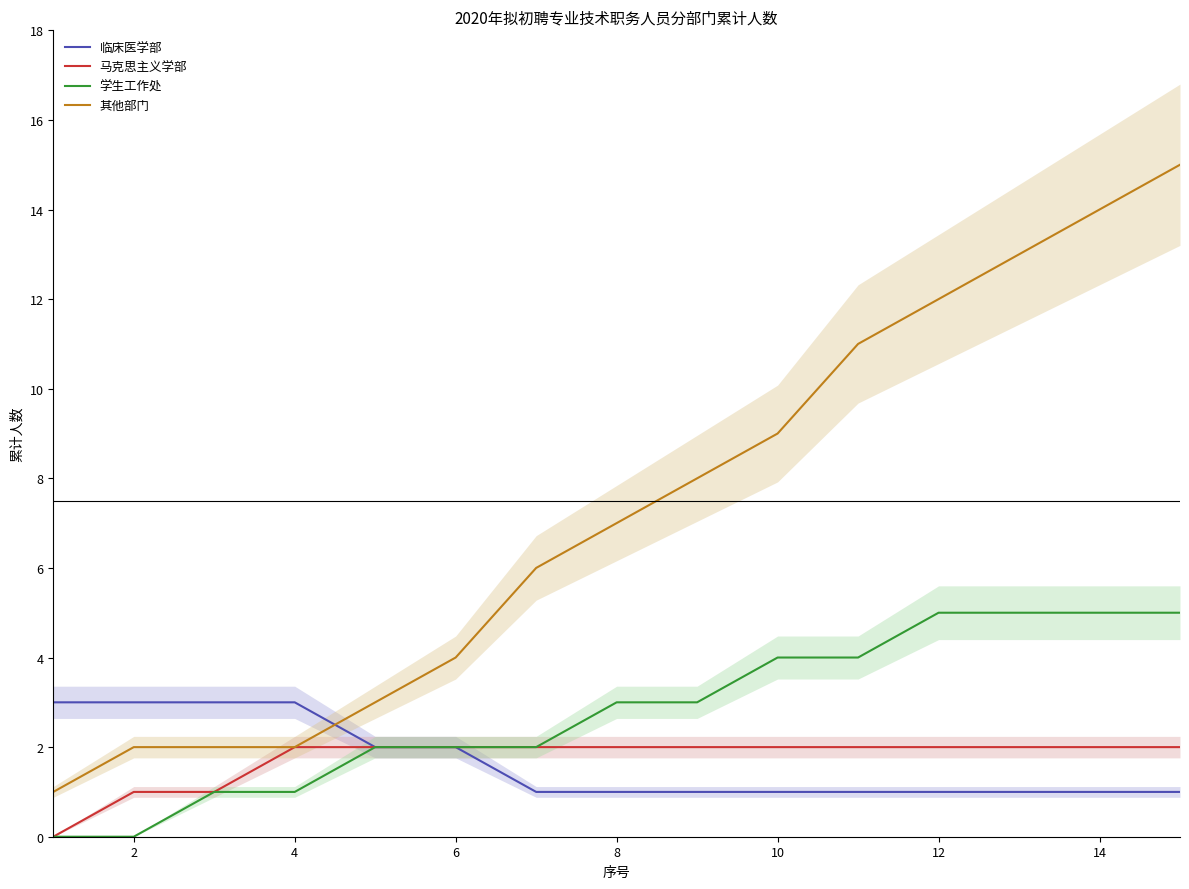

Reading left to right, list all the values displayed in this chart.

临床医学部: 3	3	3	3	2	2	1	1	1	1	1	1	1	1	1
马克思主义学部: 0	1	1	2	2	2	2	2	2	2	2	2	2	2	2
学生工作处: 0	0	1	1	2	2	2	3	3	4	4	5	5	5	5
其他部门: 1	2	2	2	3	4	6	7	8	9	11	12	13	14	15